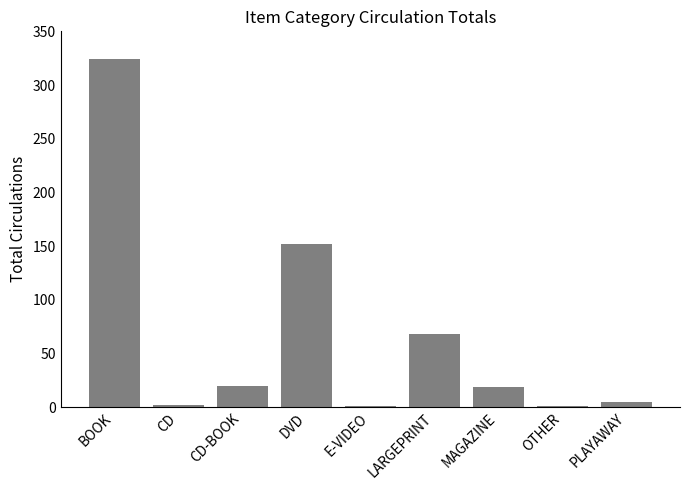

The value at MAGAZINE is 19. True or false?

True